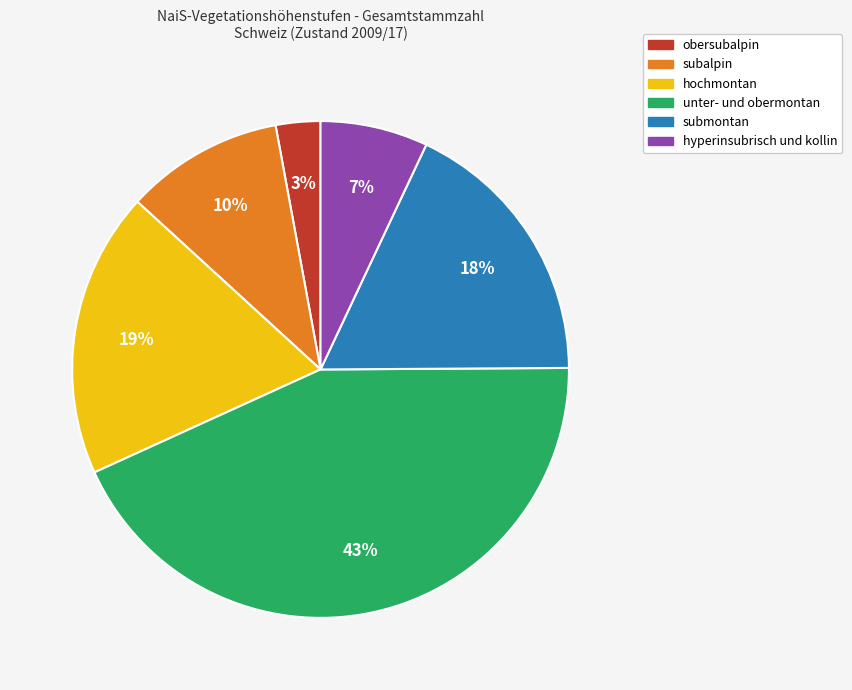

Count the number of slices in the pie.

6